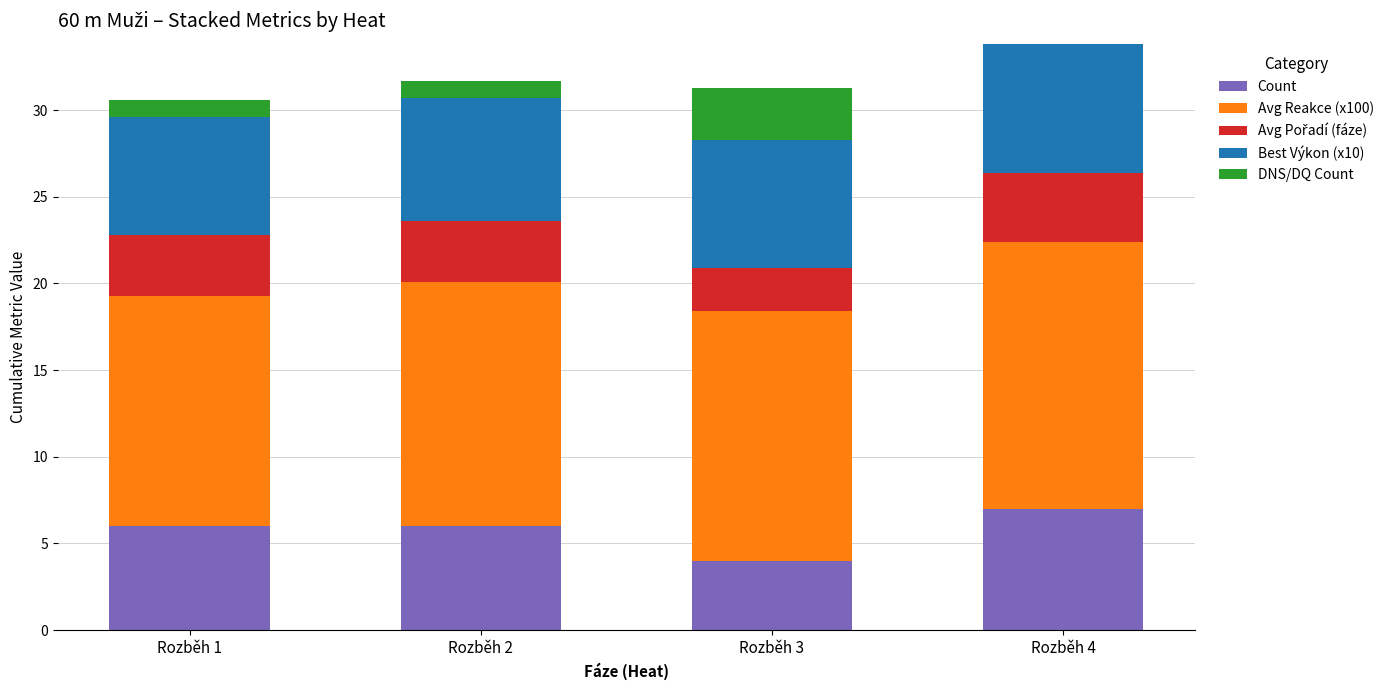

What is the approximate value of Count at Rozběh 2?

6.0